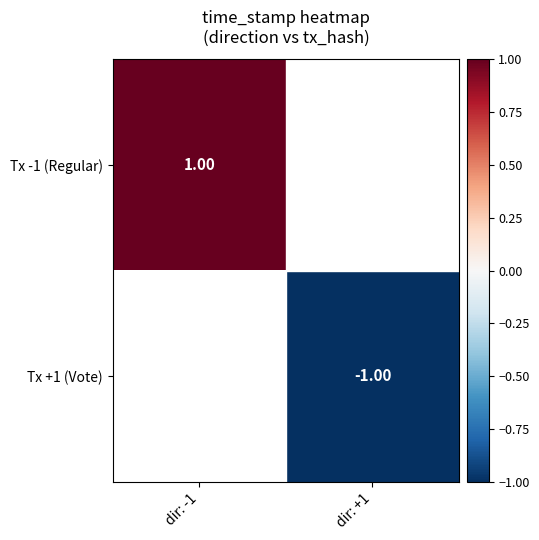

Which series has the widest spread of values?

Tx -1 (Regular)